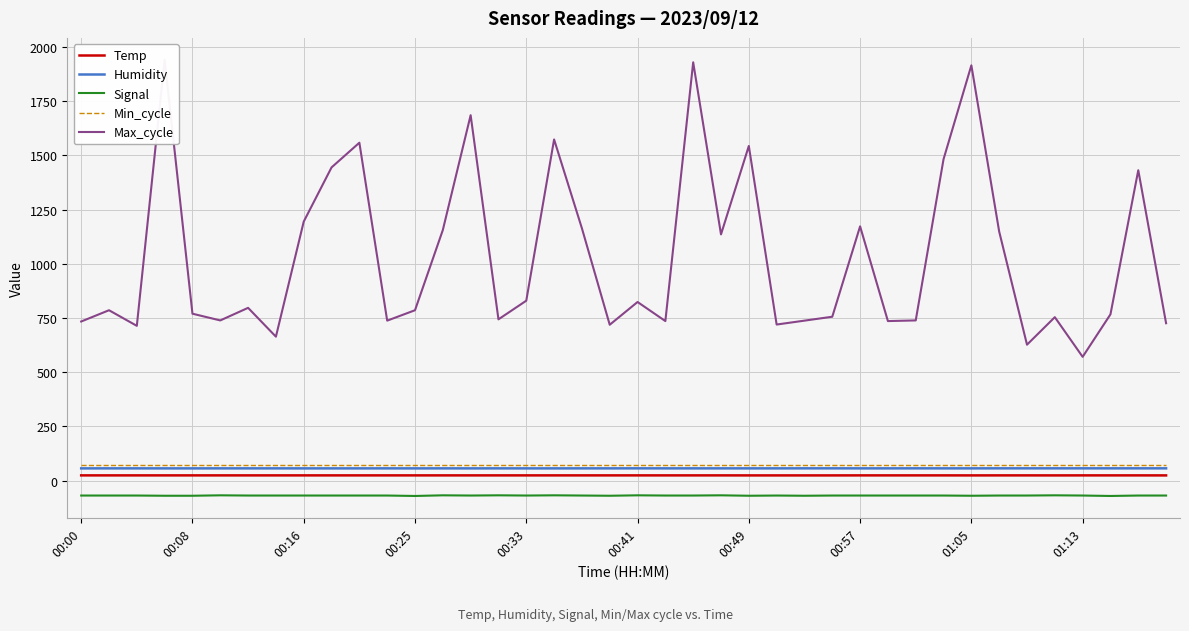

True or false: Humidity and Signal cross at least once.

False